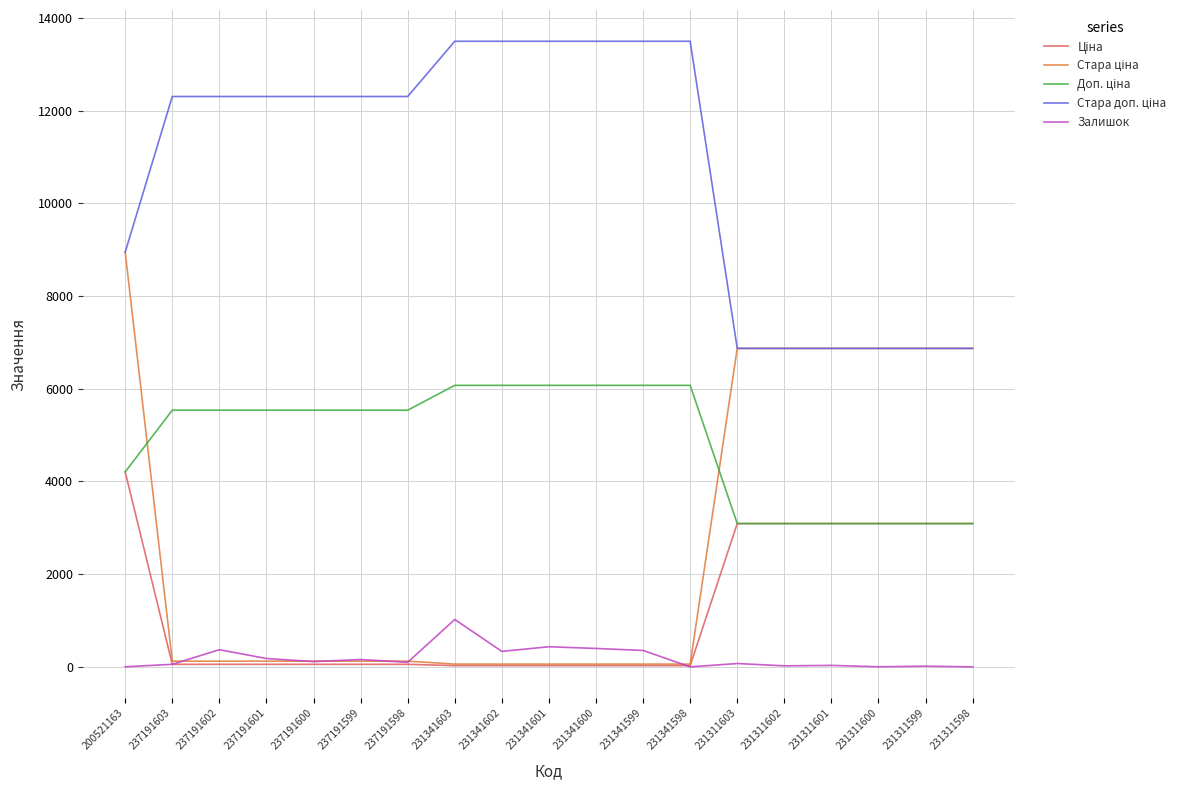

What is the total value across all series at 231341599?

20006.2